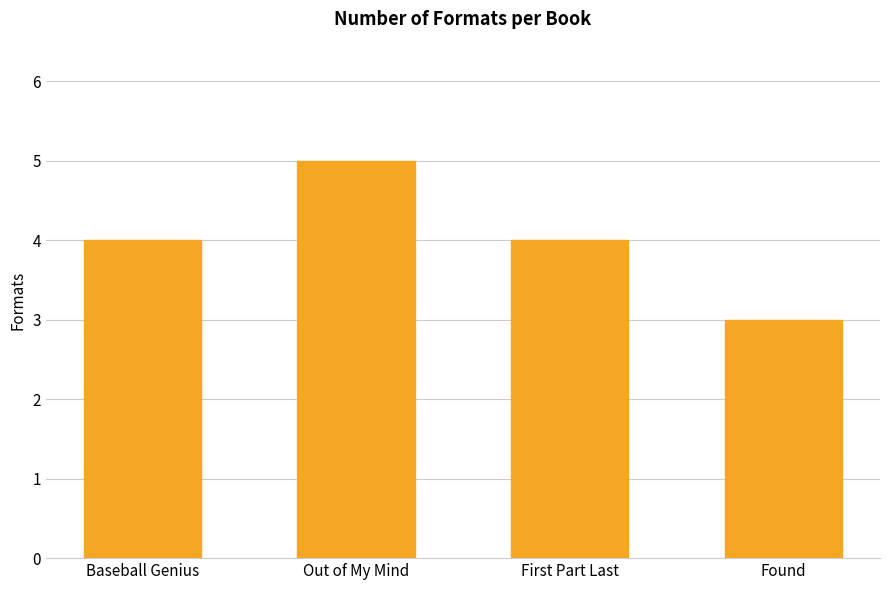

What value does the data have at First Part Last?

4